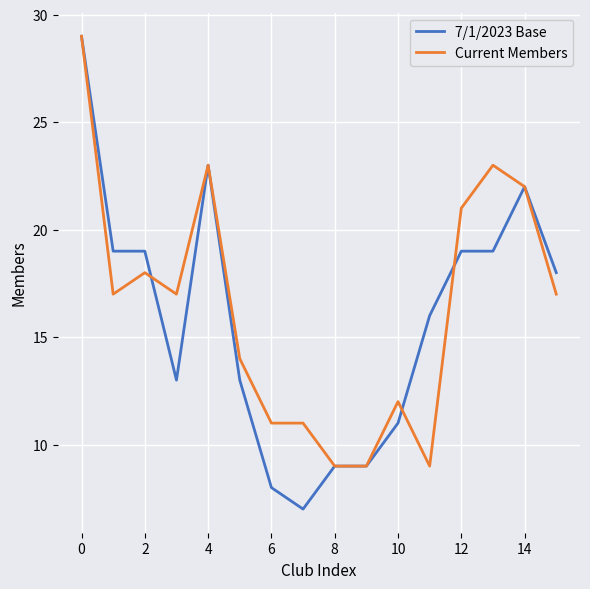

What is the average value of the 7/1/2023 Base series?

16